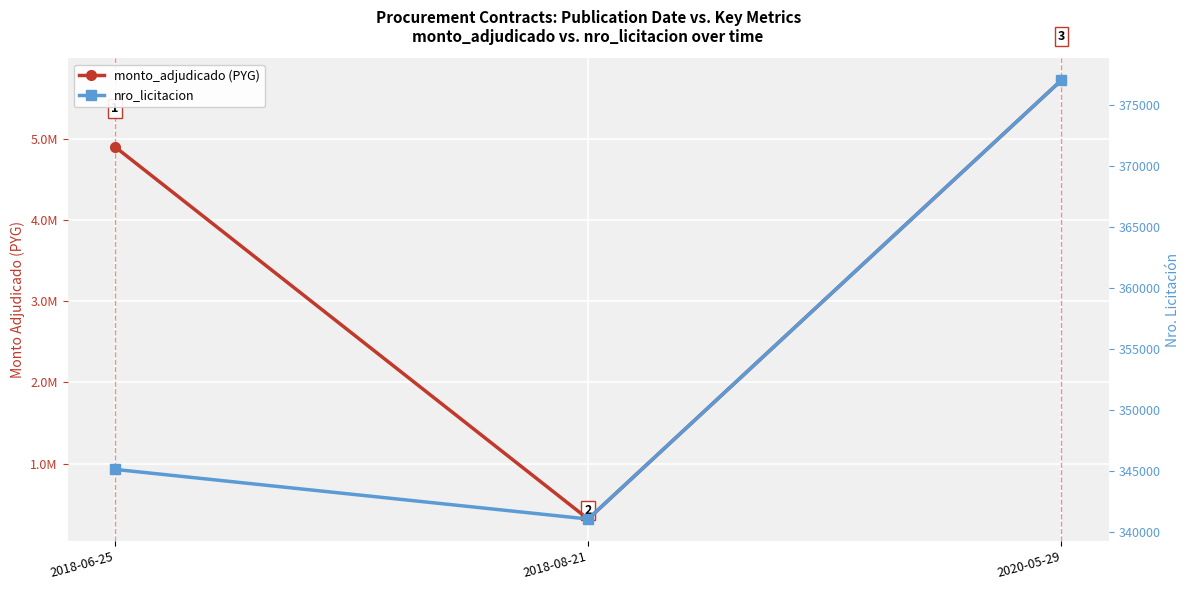

At which category is the sum across all series the highest?

2020-05-29